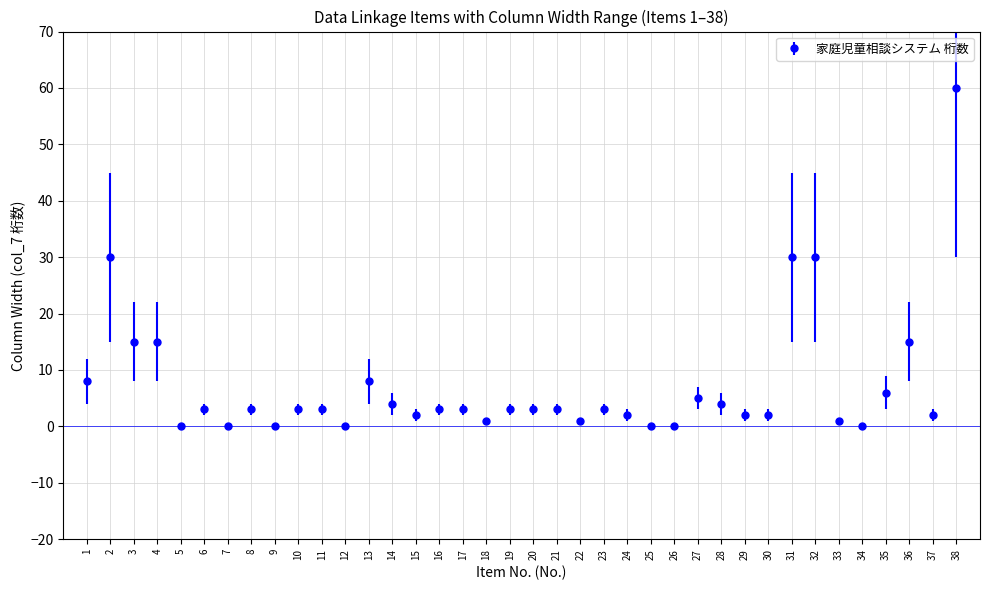

What is the change in value from 2 to 7?

-30